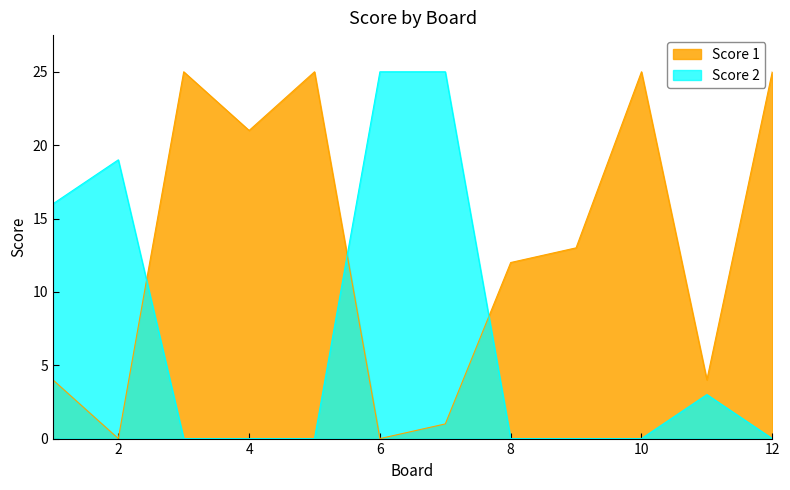

At which label does Score 1 first exceed 13?

3